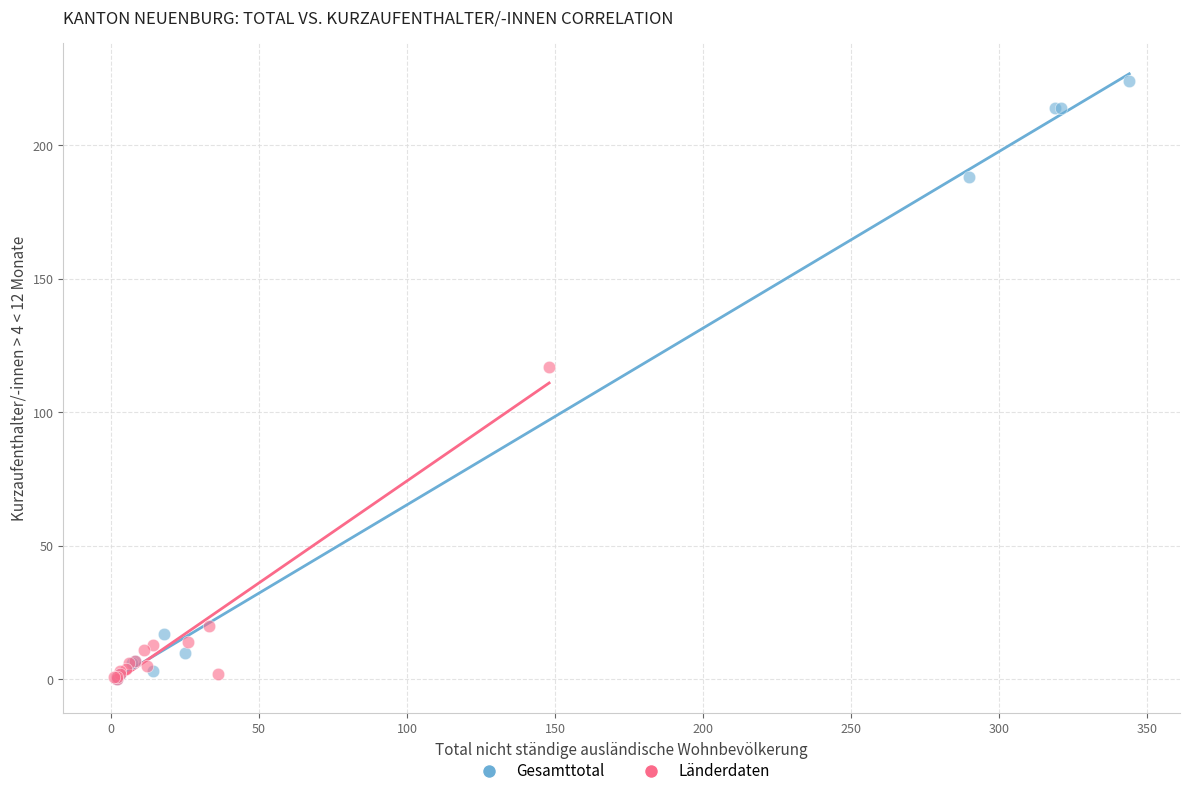

Which series has the widest spread of Y values?

Gesamttotal